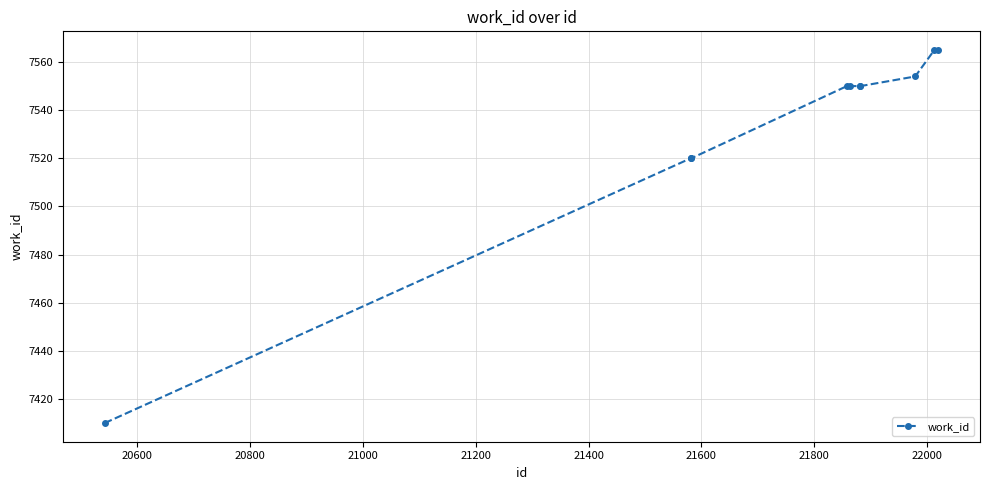

What is the value of the 9th point from the left?

7565